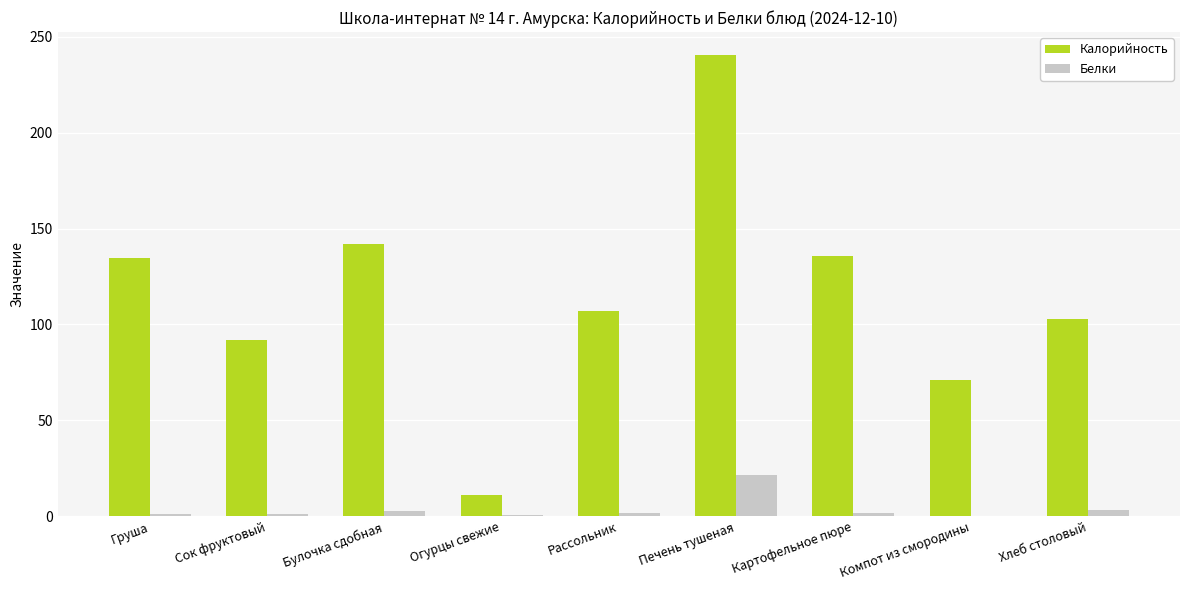

Is it true that Калорийность equals 11.2 at Огурцы свежие?

True